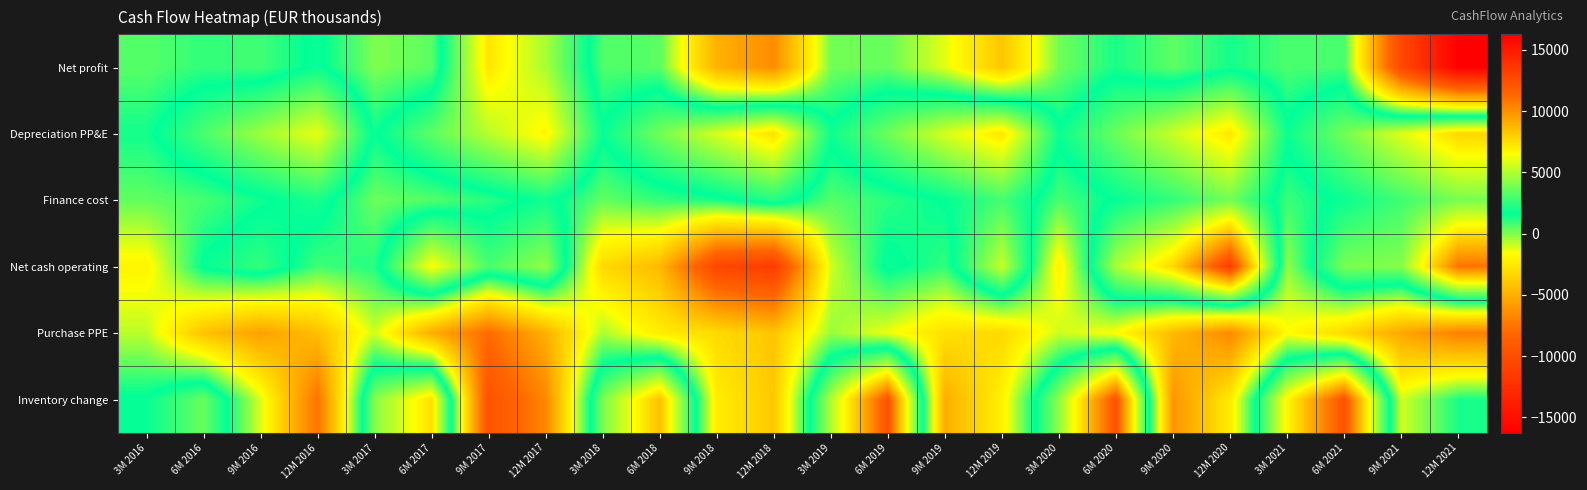

Which label corresponds to the smallest value in the chart?

12M 2021